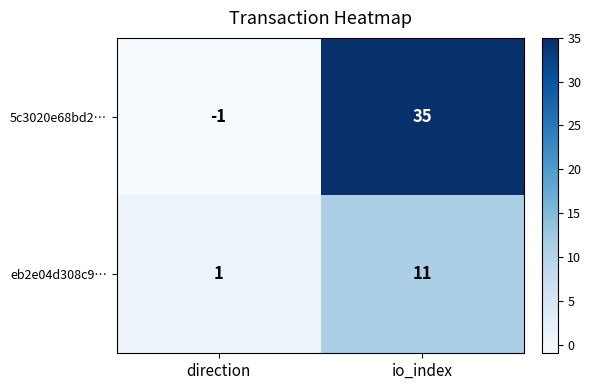

Rank the series by their average value, from highest to lowest.

5c3020e68bd2…, eb2e04d308c9…